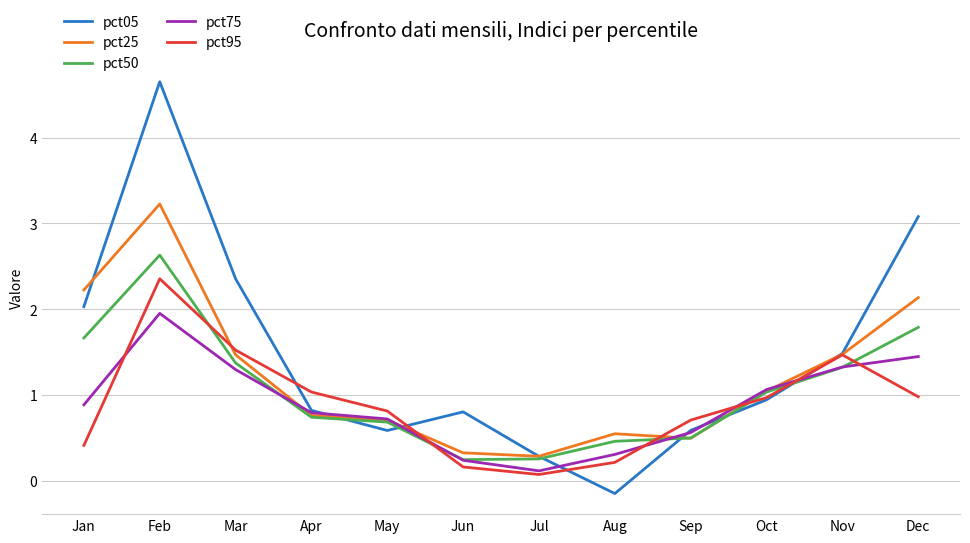

In pct05, how many points are lower than both neighbors (excluding endpoints)?

2